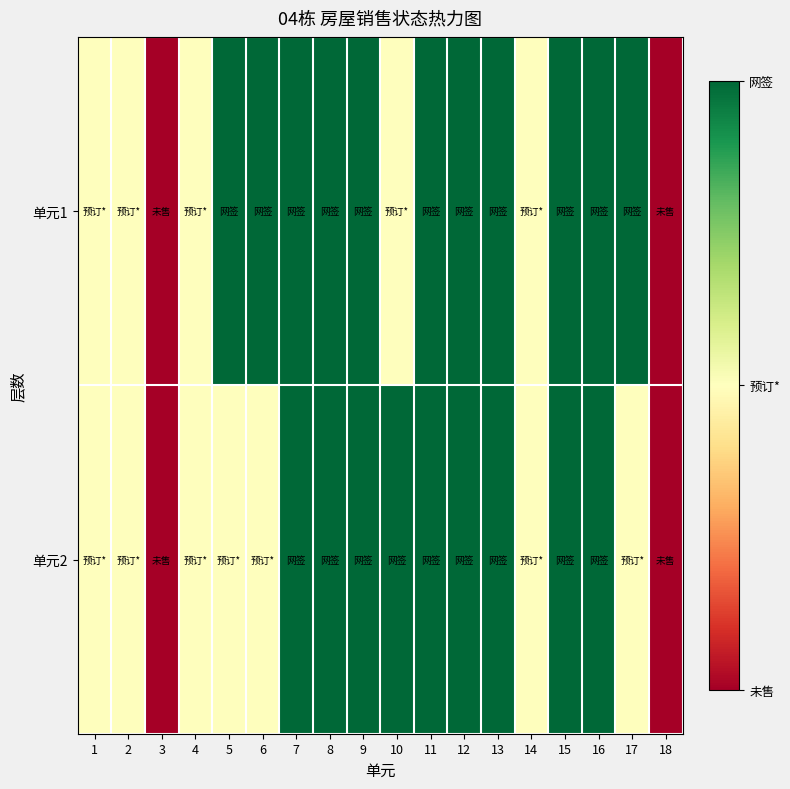

Reading left to right, list all the values displayed in this chart.

单元1: 1=1	2=1	3=0	4=1	5=2	6=2	7=2	8=2	9=2	10=1	11=2	12=2	13=2	14=1	15=2	16=2	17=2	18=0
单元2: 1=1	2=1	3=0	4=1	5=1	6=1	7=2	8=2	9=2	10=2	11=2	12=2	13=2	14=1	15=2	16=2	17=1	18=0